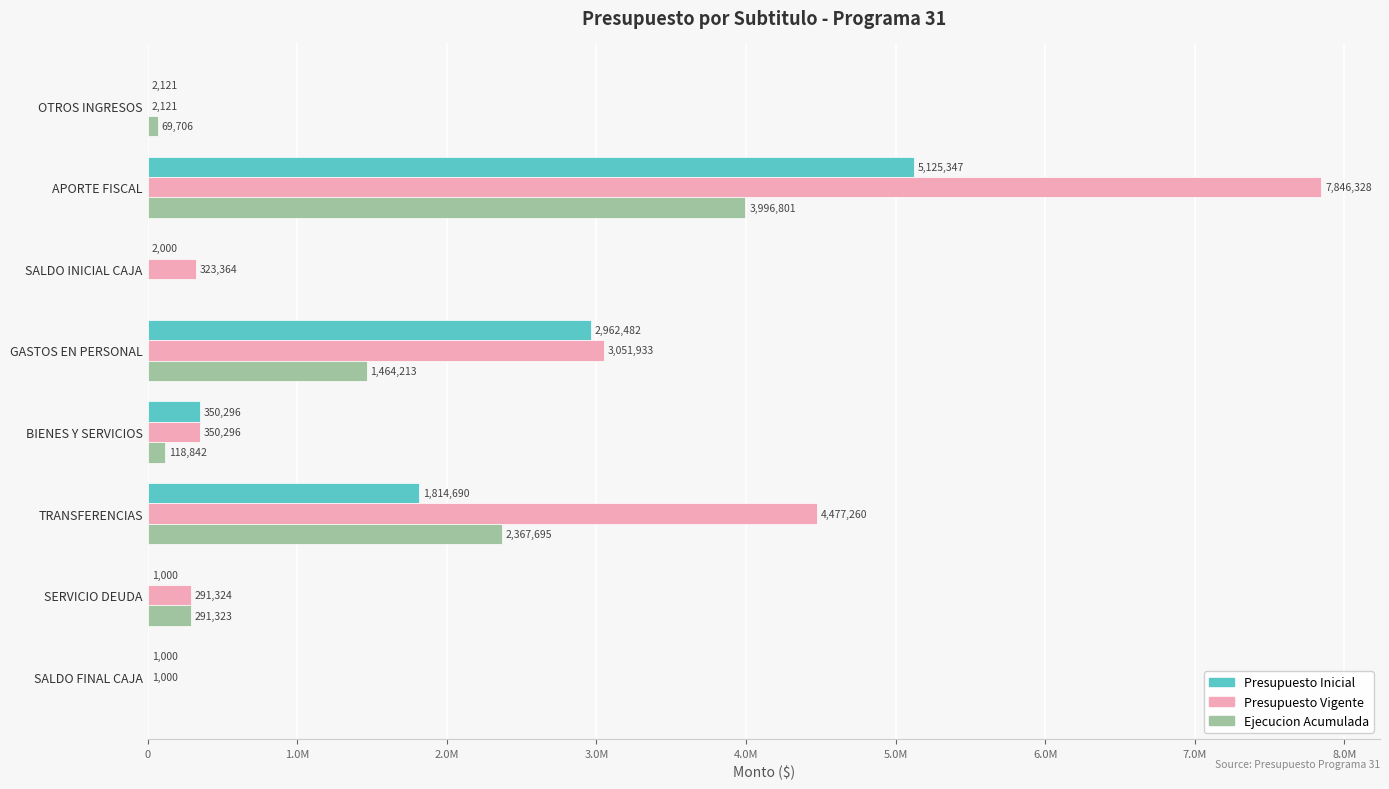

What are all the series names shown in the legend?

Presupuesto Inicial, Presupuesto Vigente, Ejecucion Acumulada